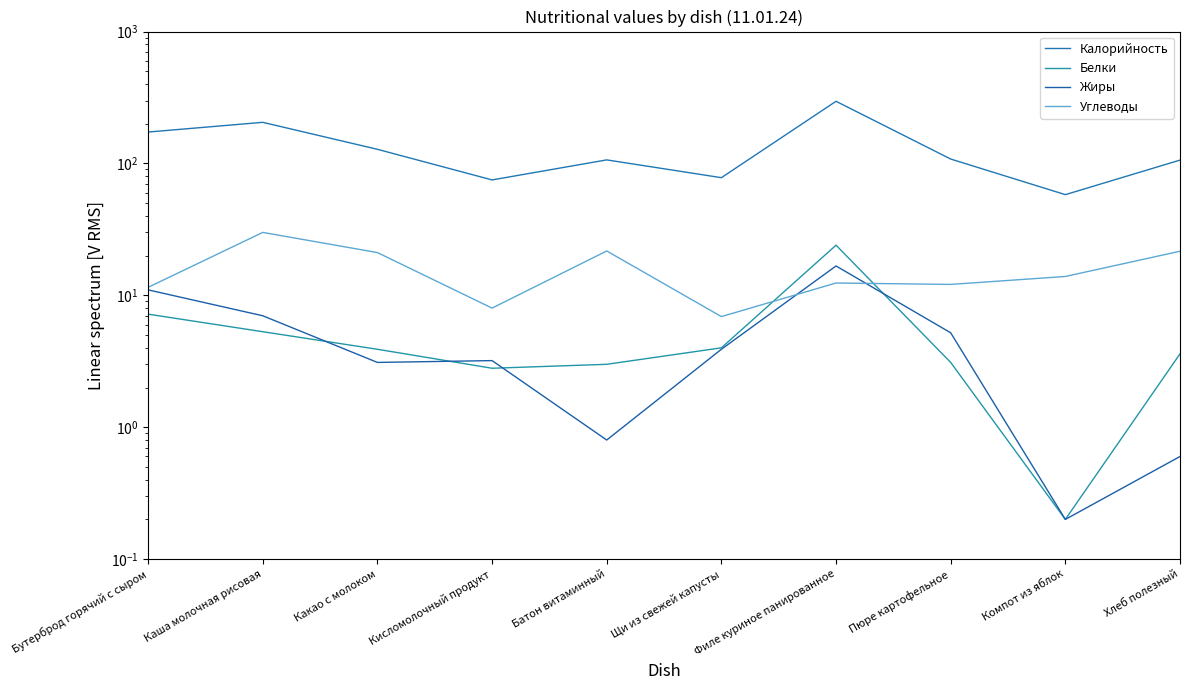

Which series has the largest total across all categories?

Калорийность